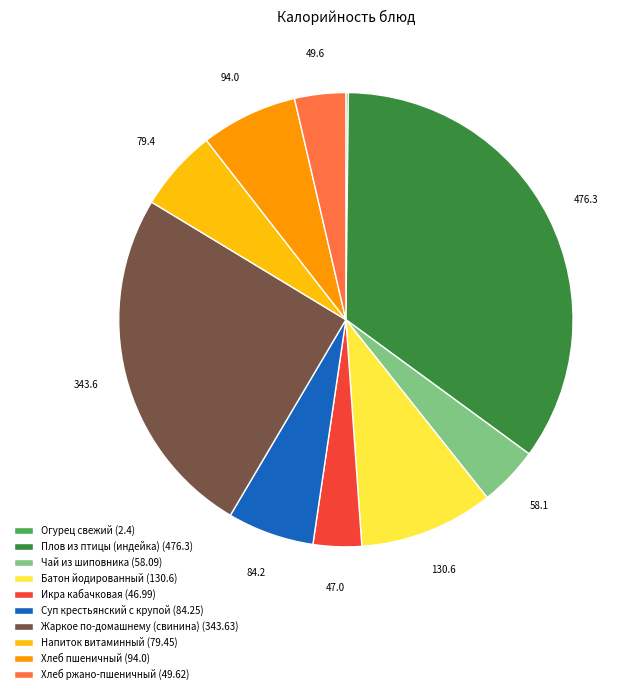

Combined, do Напиток витаминный (79.45) and Жаркое по-домашнему (свинина) (343.63) account for over 50%?

No